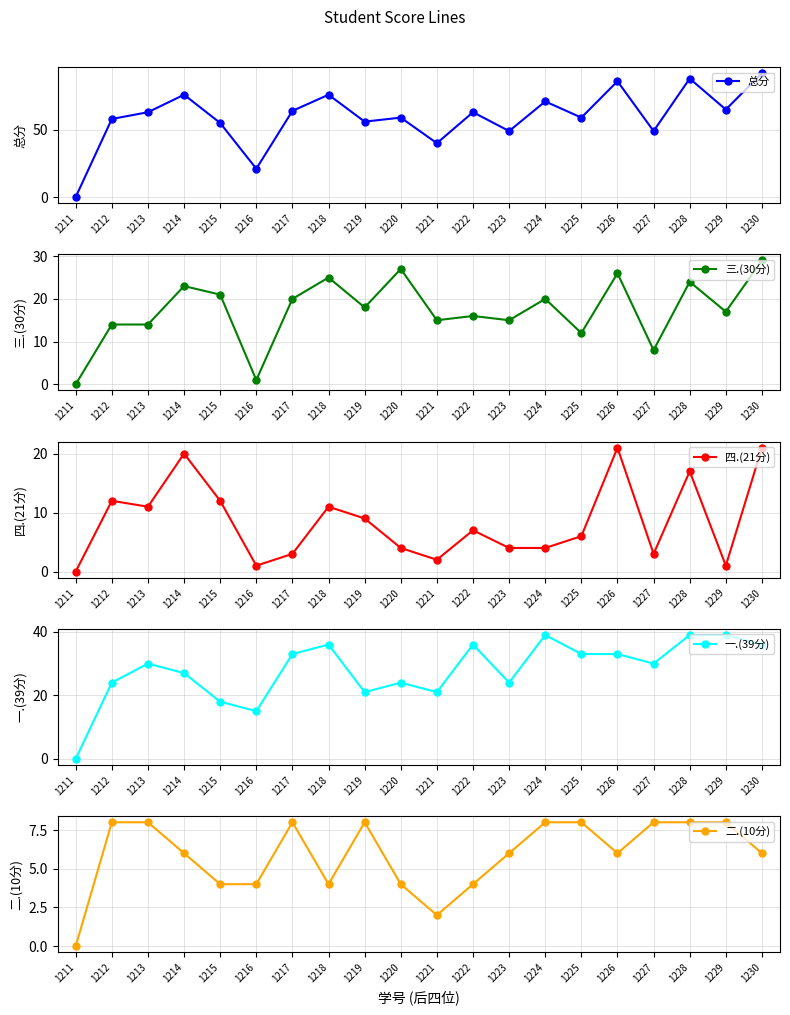

What is the difference between the maximum and minimum values in the 三.(30分) series?

29